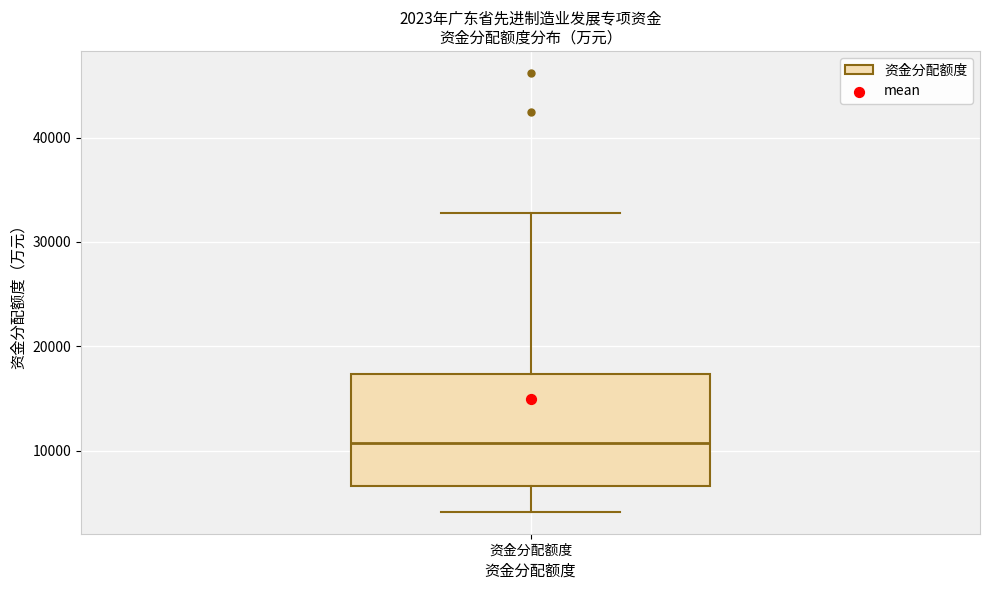

Where does the upper whisker of the box for 资金分配额度 end on the y-axis? The values are not printed on the chart, so give them approximately, as read against the axis.

33000